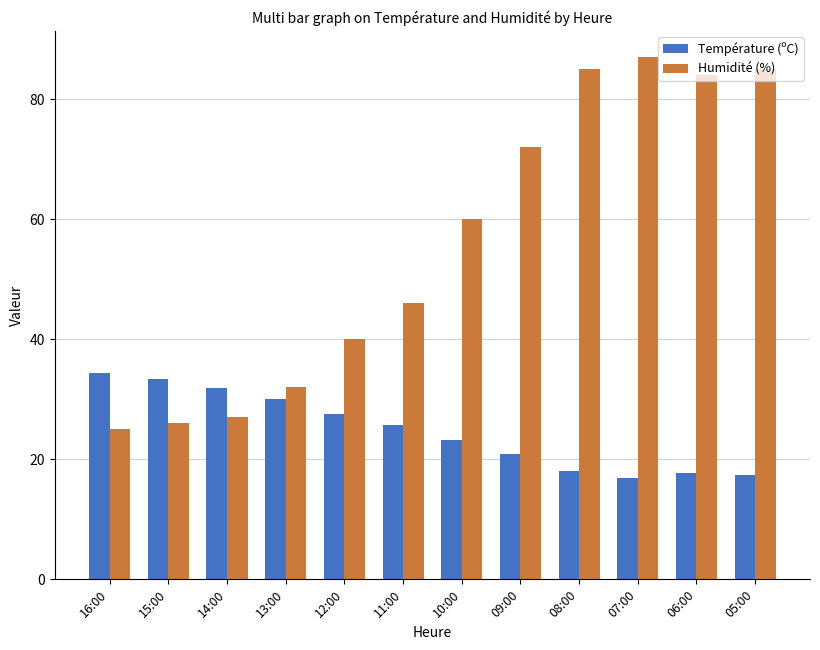

What is the sum of the Température (ºC) values at 07:00 and 08:00?

34.9